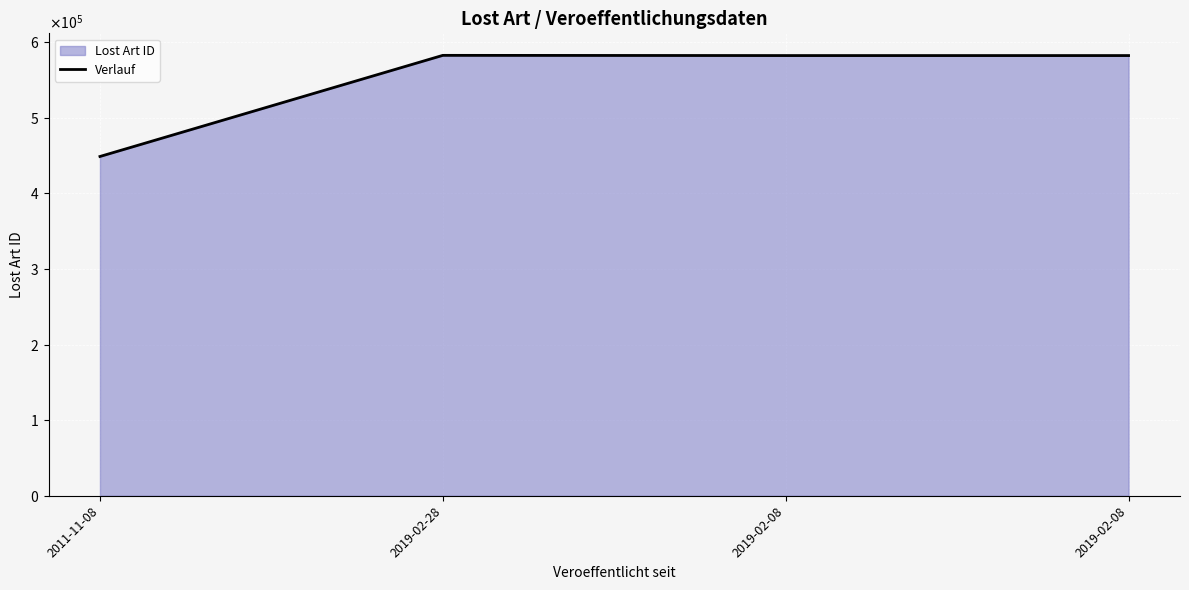

Which category has the lowest value across all series?

2011-11-08